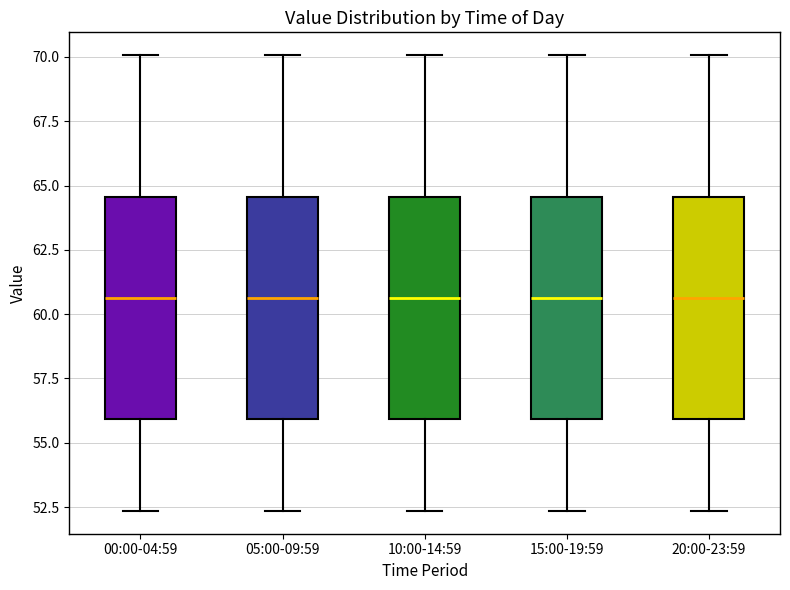

Where is the lower edge of the box for 00:00-04:59 on the y-axis? The values are not printed on the chart, so give them approximately, as read against the axis.

56.0